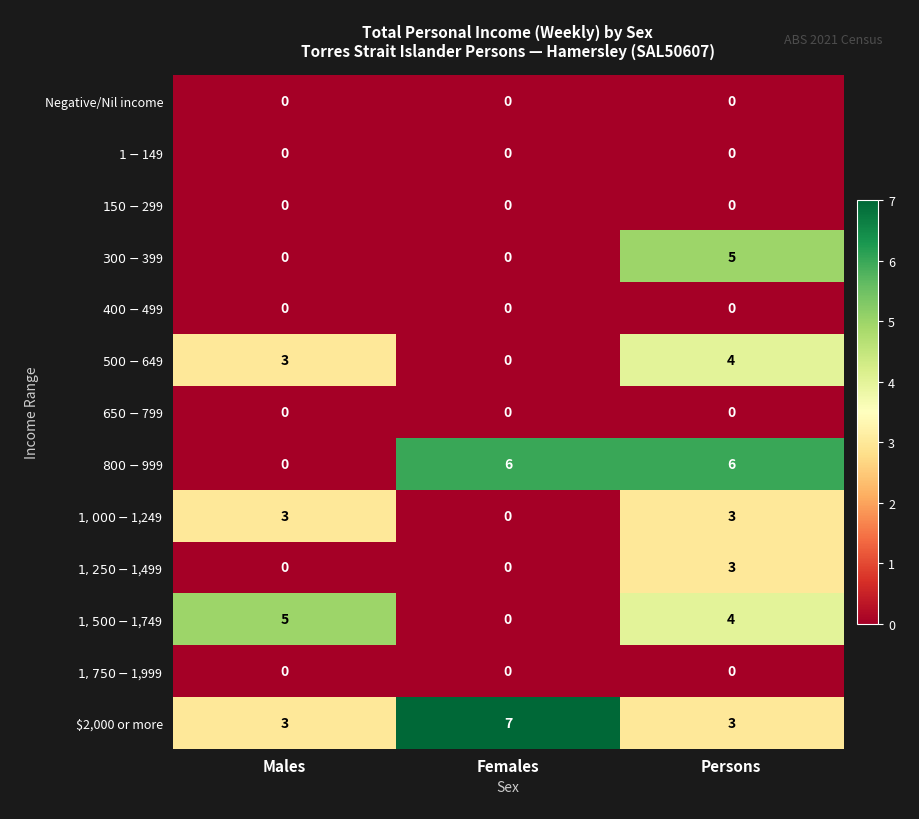

Which series has the widest spread of values?

$800-$999